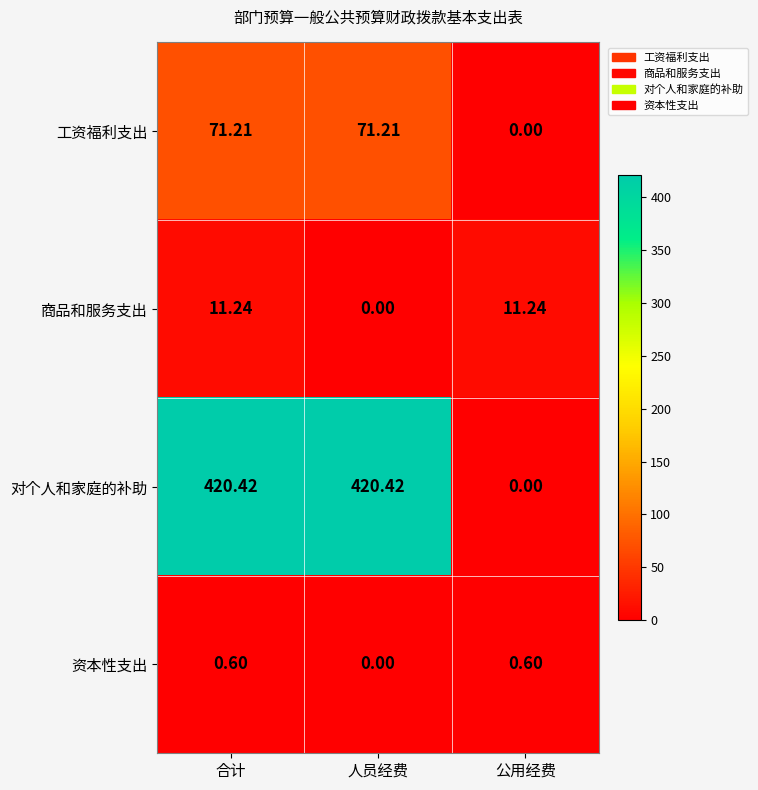

At which label does 商品和服务支出 reach its minimum?

人员经费